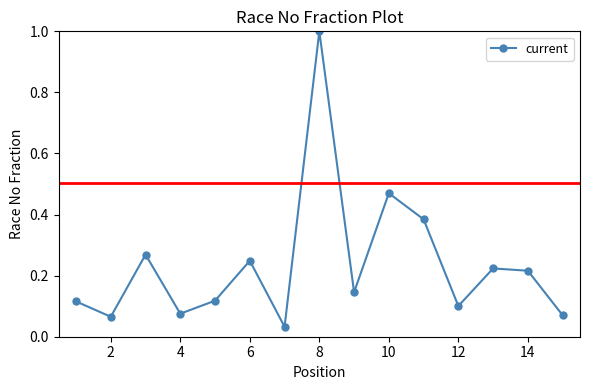

What is the sum of all values?

3.5